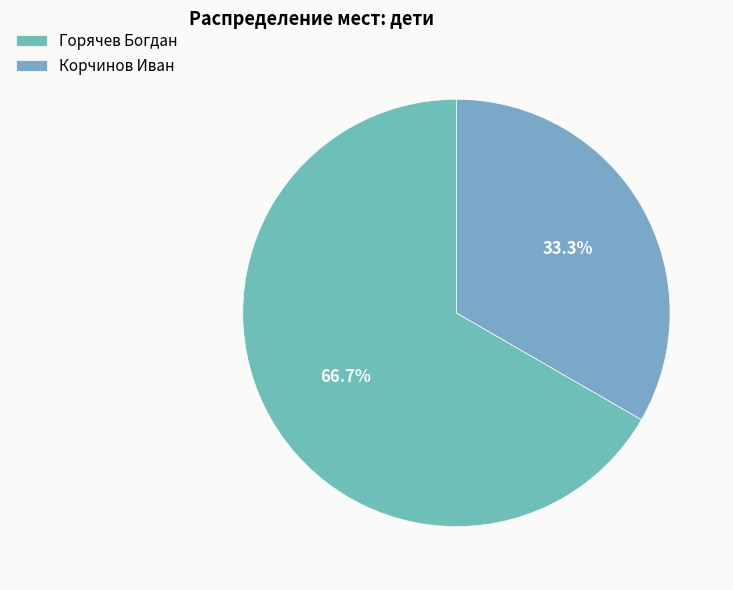

Which slice is the smallest?

Корчинов Иван